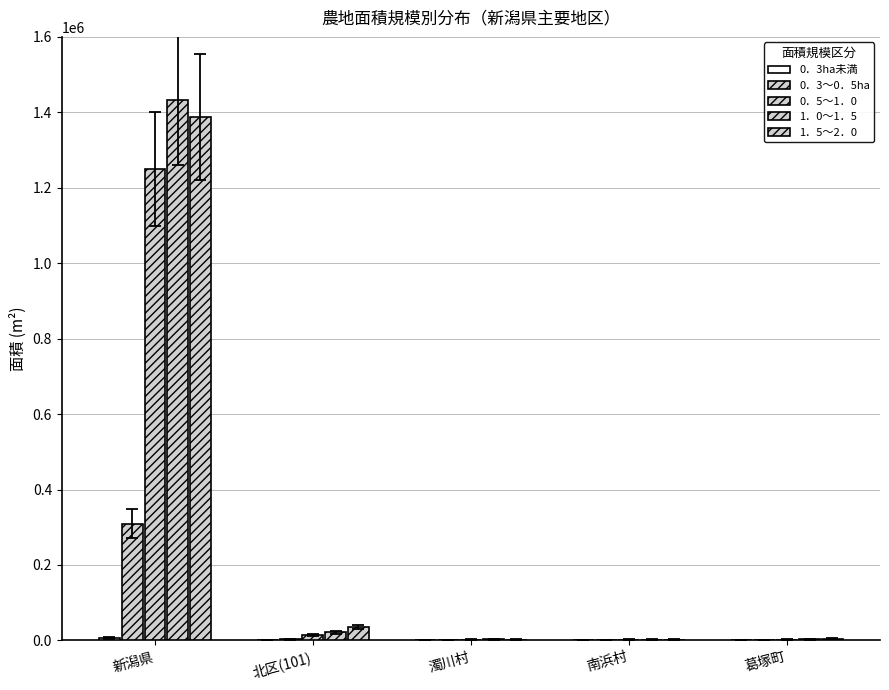

List the labels in order of 0．3ha未満 value, smallest first.

濁川村, 南浜村, 葛塚町, 北区(101), 新潟県